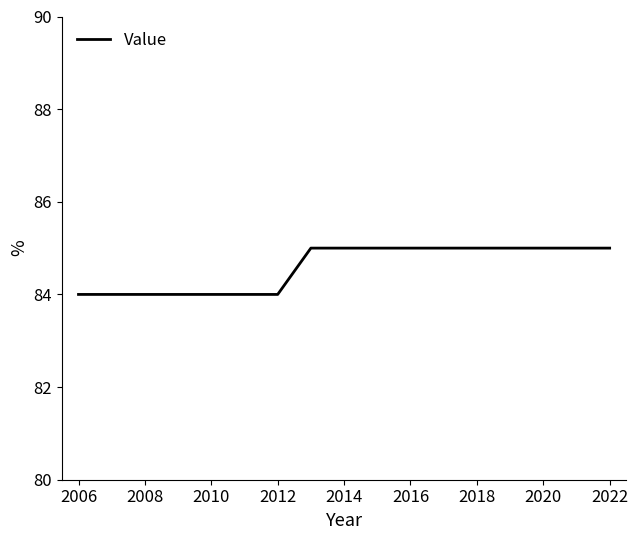

What is the minimum value shown in the chart?

84